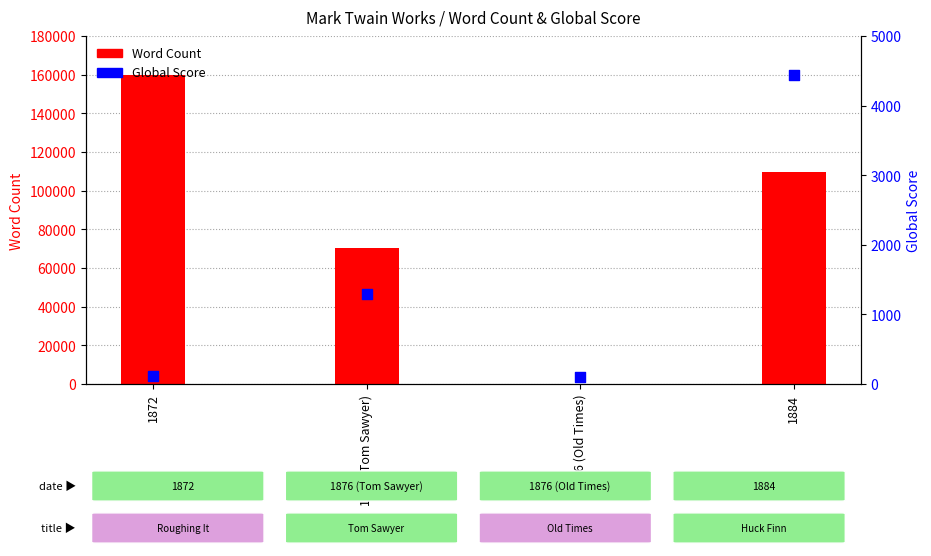

What are all the series names shown in the legend?

Word Count, Global Score